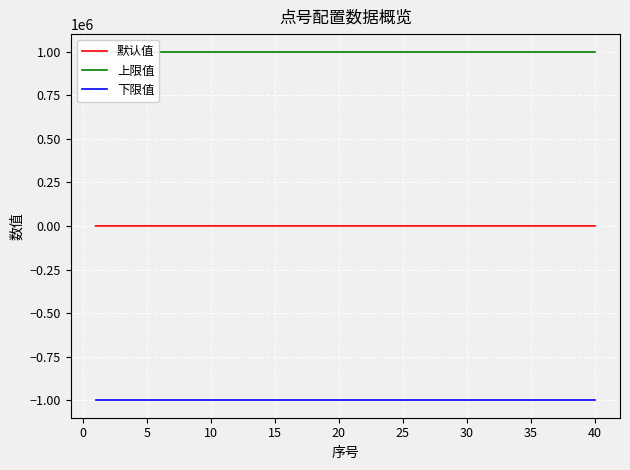

Reading right to left, list all the values displayed in this chart.

默认值: 2.9	30.5	3.1	0.0	0.0	0.0	0.0	0.0	0.0	0.0	0.0	0.0	0.0	0.0	0.0	0.0	0.0	0.0	0.0	0.0	0.0	0.0	0.0	0.0	0.0	0.0	0.0	0.0	1.0	6.0	0.0	1.0	1.0	1.0	1.0	1.0	1.0	1.0	0.0	0.0
上限值: 999999.0	999999.0	999999.0	999999.0	999999.0	999999.0	999999.0	999999.0	999999.0	999999.0	999999.0	999999.0	999999.0	999999.0	999999.0	999999.0	999999.0	999999.0	999999.0	999999.0	999999.0	999999.0	999999.0	999999.0	999999.0	999999.0	999999.0	999999.0	999999.0	999999.0	999999.0	999999.0	999999.0	999999.0	999999.0	999999.0	999999.0	999999.0	999999.0	999999.0
下限值: -999999.0	-999999.0	-999999.0	-999999.0	-999999.0	-999999.0	-999999.0	-999999.0	-999999.0	-999999.0	-999999.0	-999999.0	-999999.0	-999999.0	-999999.0	-999999.0	-999999.0	-999999.0	-999999.0	-999999.0	-999999.0	-999999.0	-999999.0	-999999.0	-999999.0	-999999.0	-999999.0	-999999.0	-999999.0	-999999.0	-999999.0	-999999.0	-999999.0	-999999.0	-999999.0	-999999.0	-999999.0	-999999.0	-999999.0	-999999.0